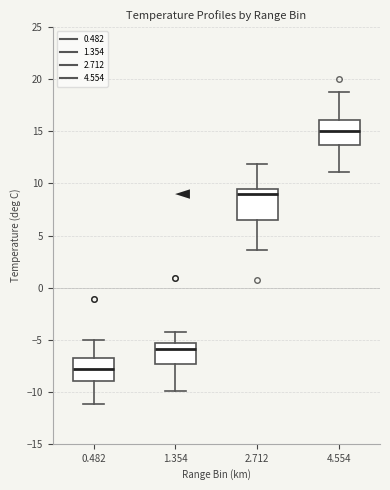

Where does the median line of the box at x = 2.712 sit on the y-axis? The values are not printed on the chart, so give them approximately, as read against the axis.

9.0